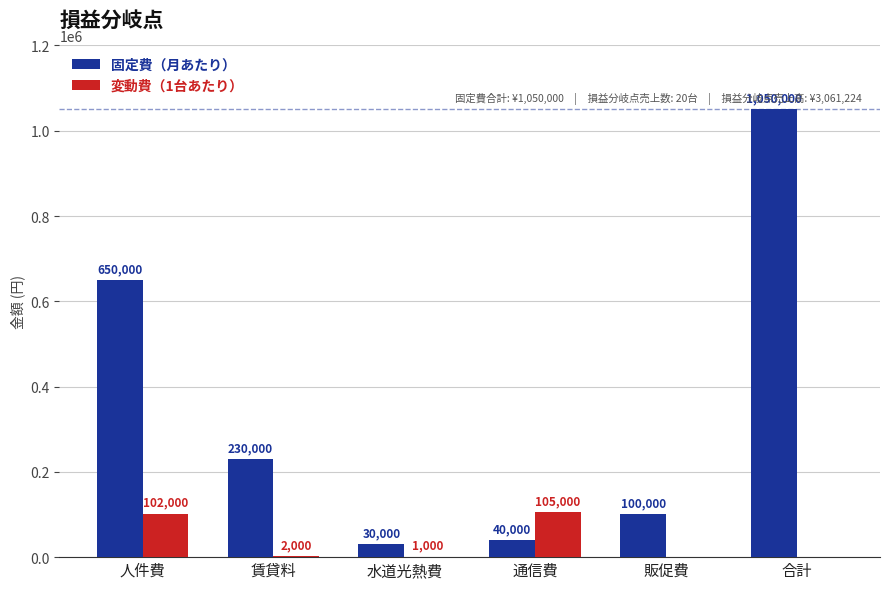

What is the sum of all 固定費（月あたり） values?

2100000